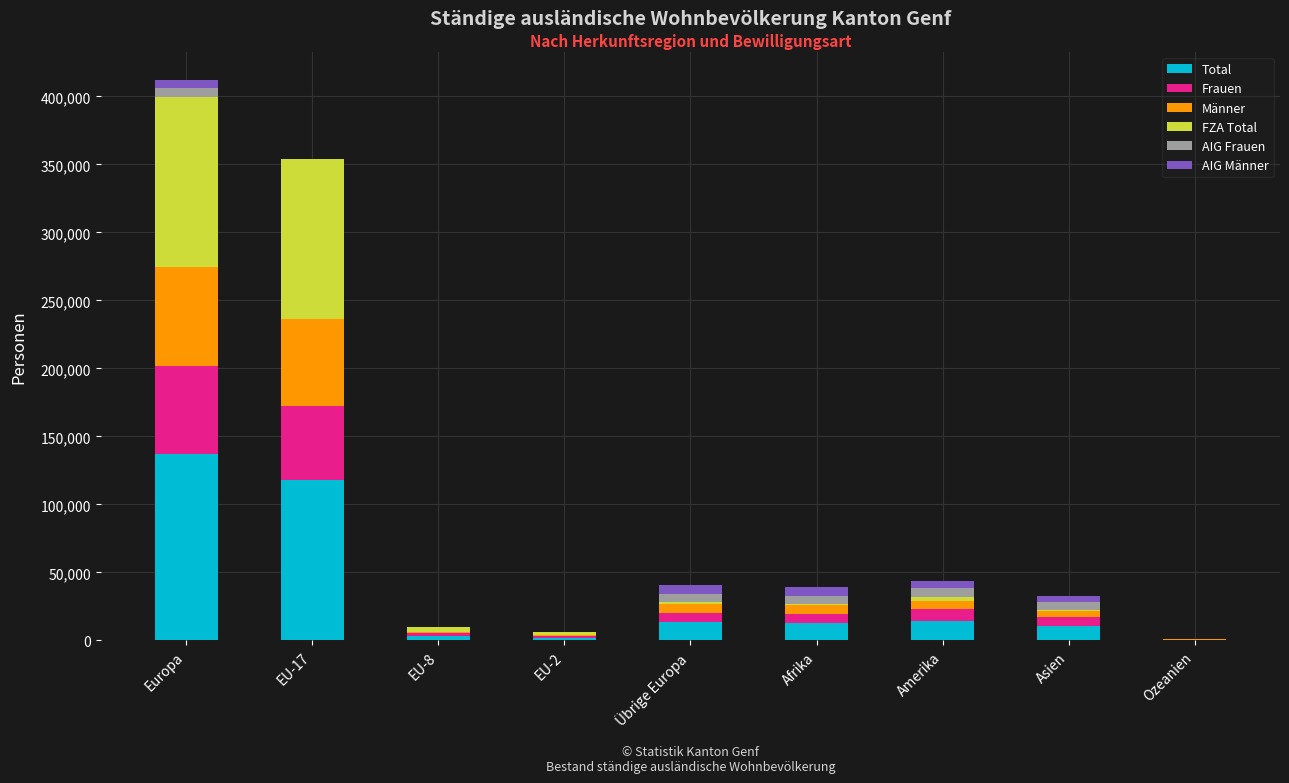

Which category has the highest value in the Total series?

Europa